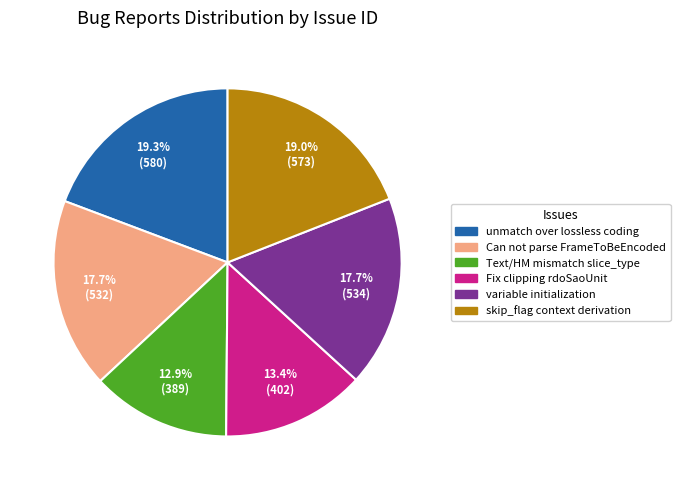

Is there any slice that represents more than half of the pie?

No